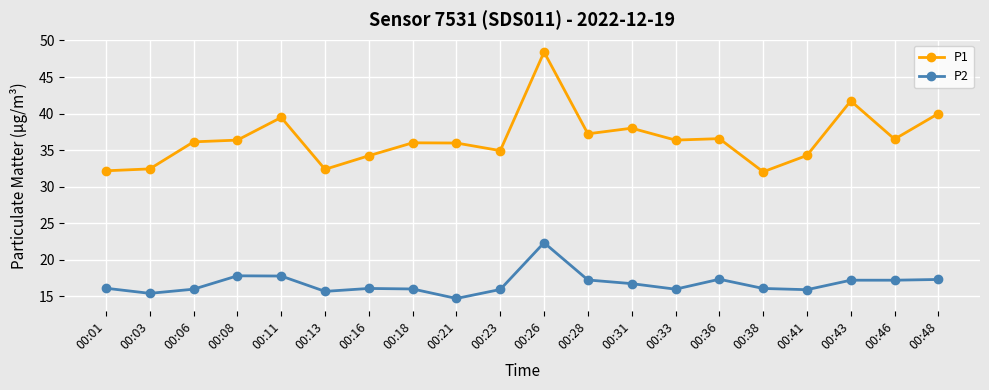

Is it true that P2 equals 17.8 at 00:08?

True